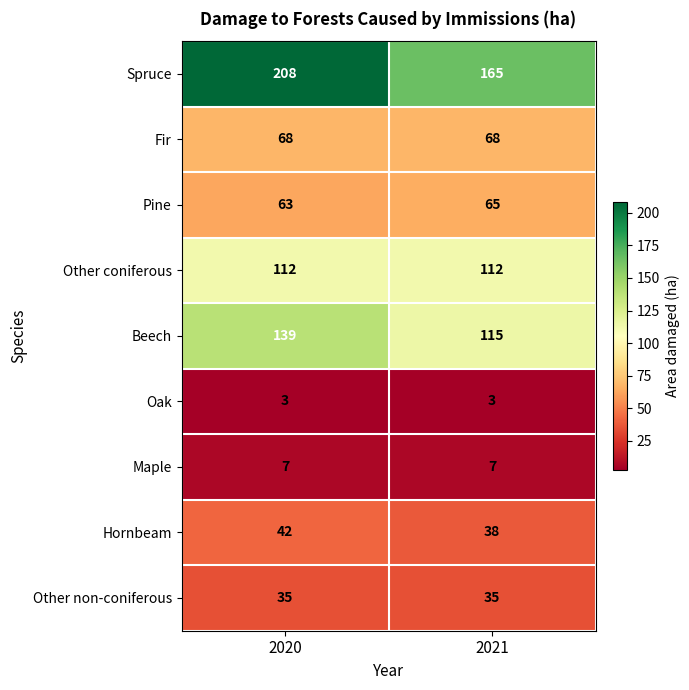

The Hornbeam series shows 29 at 2020. True or false?

False